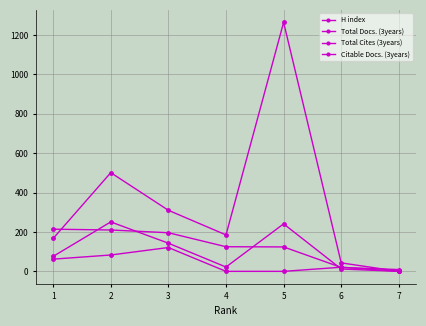

True or false: Total Cites (3years) and Citable Docs. (3years) intersect in this chart.

False